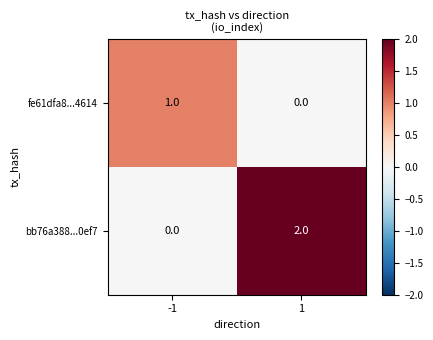

Which series has the largest range (max minus min)?

bb76a388...0ef7